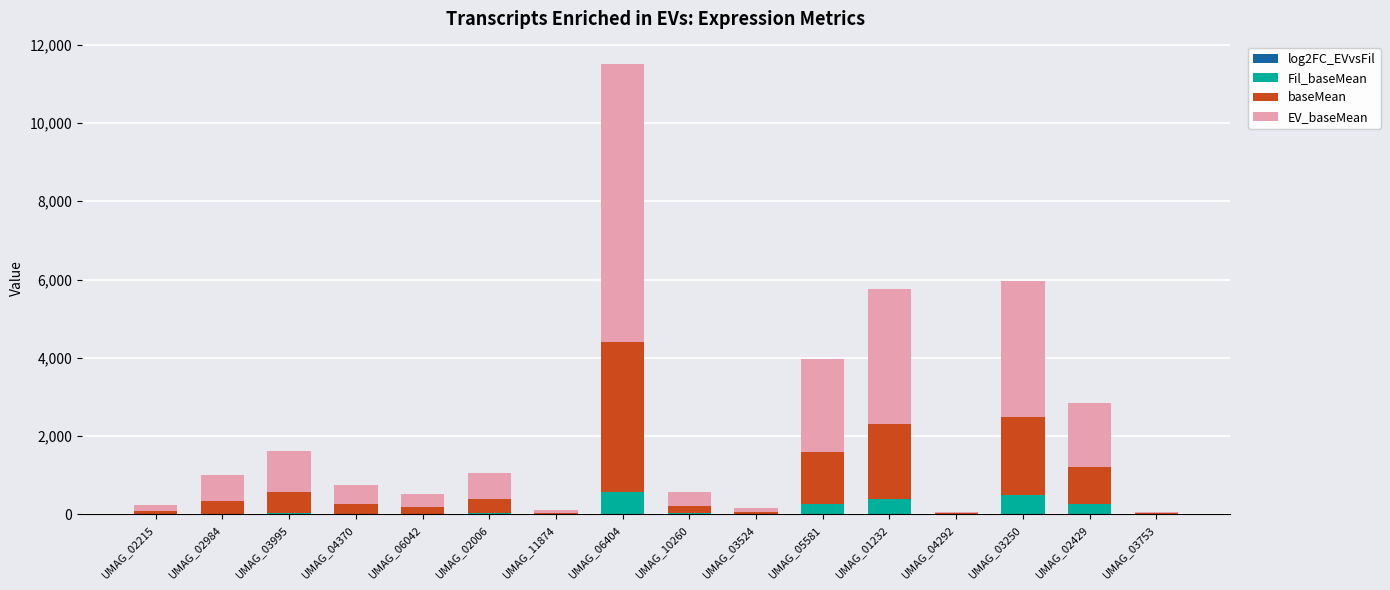

At which category is the sum across all series the highest?

UMAG_06404